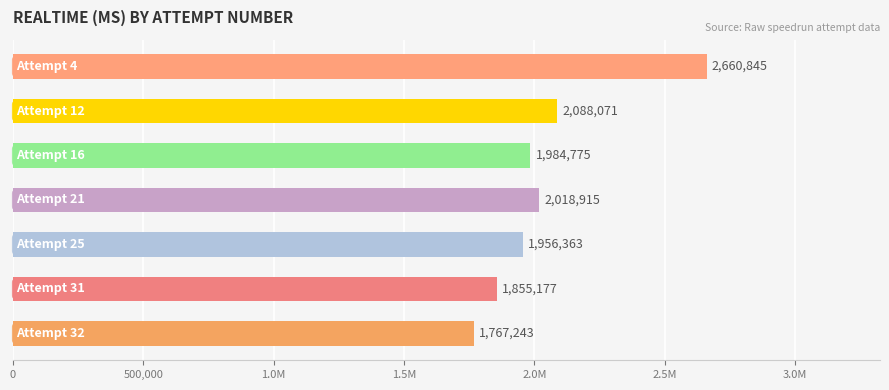

Does the chart contain any negative values?

No